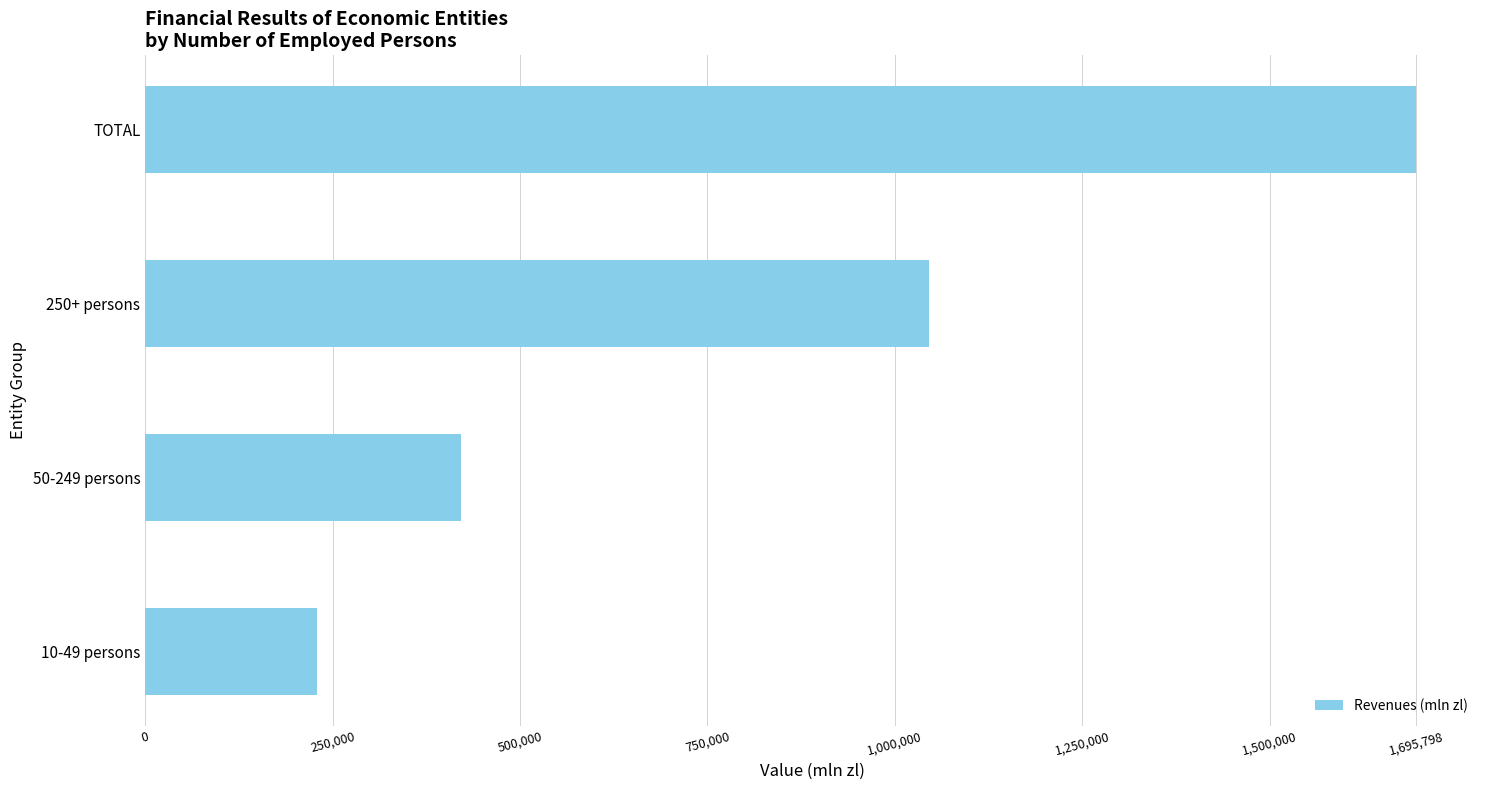

Approximately how many times larger is the value at 250+ persons compared to TOTAL?

0.6